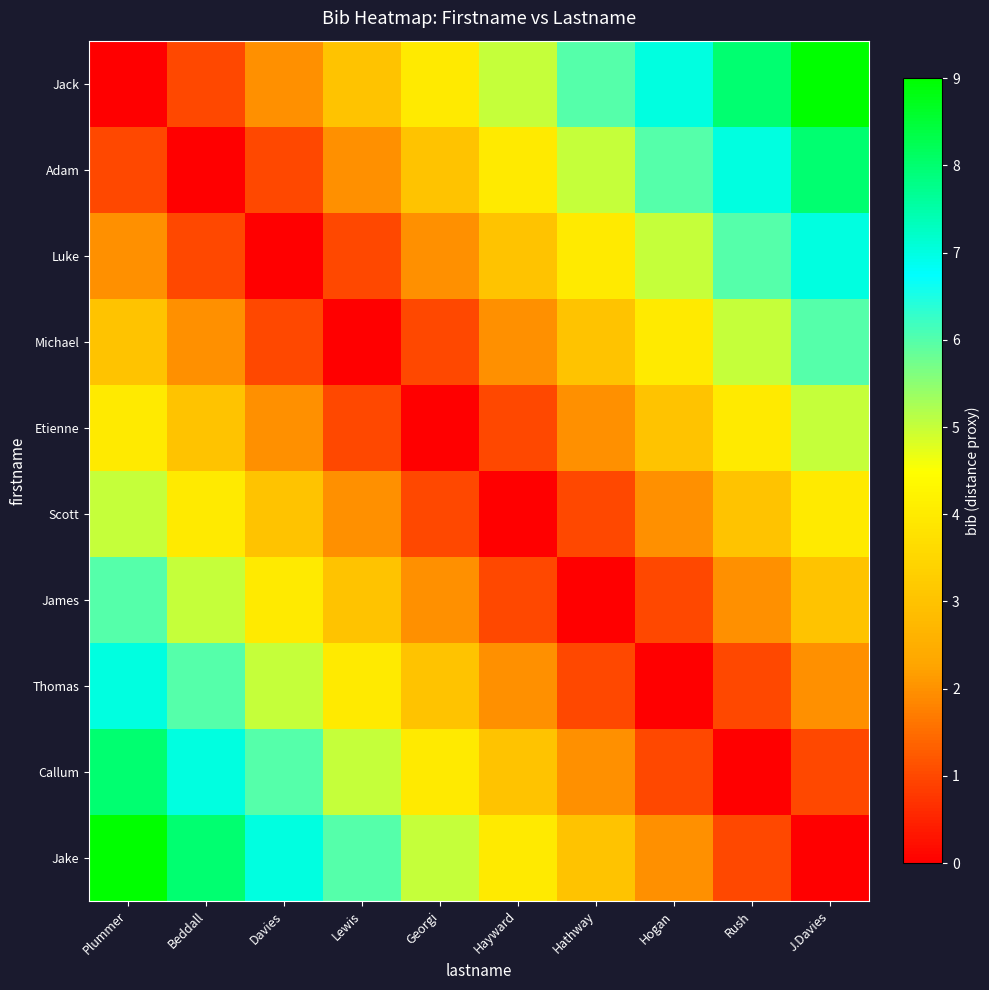

Which series has the largest range (max minus min)?

Jack